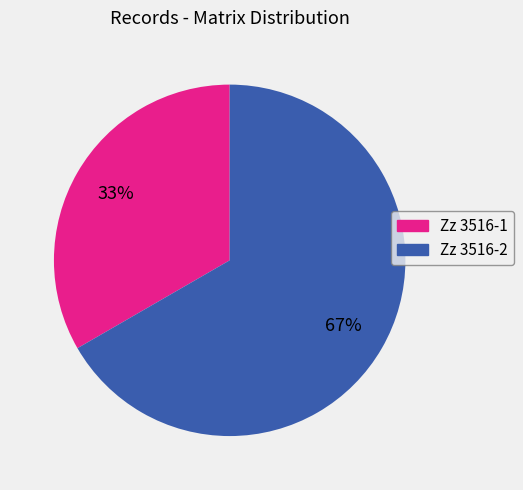

Is the sum of Zz 3516-1 and Zz 3516-2 greater than half?

Yes